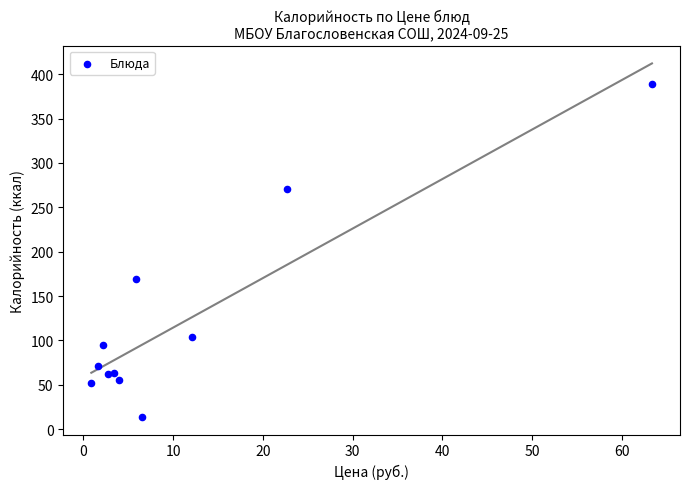

What is the average Y value?

122.3